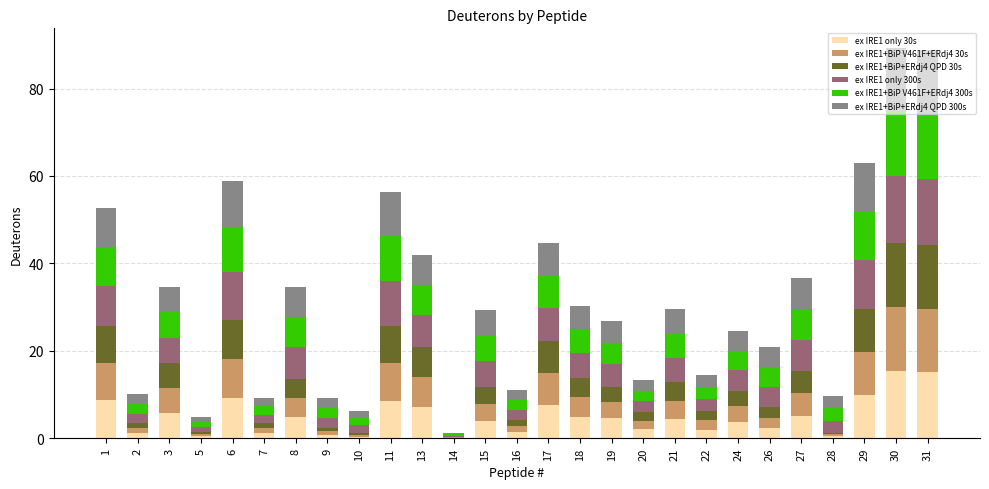

What is the total value across all series at 30?

89.3